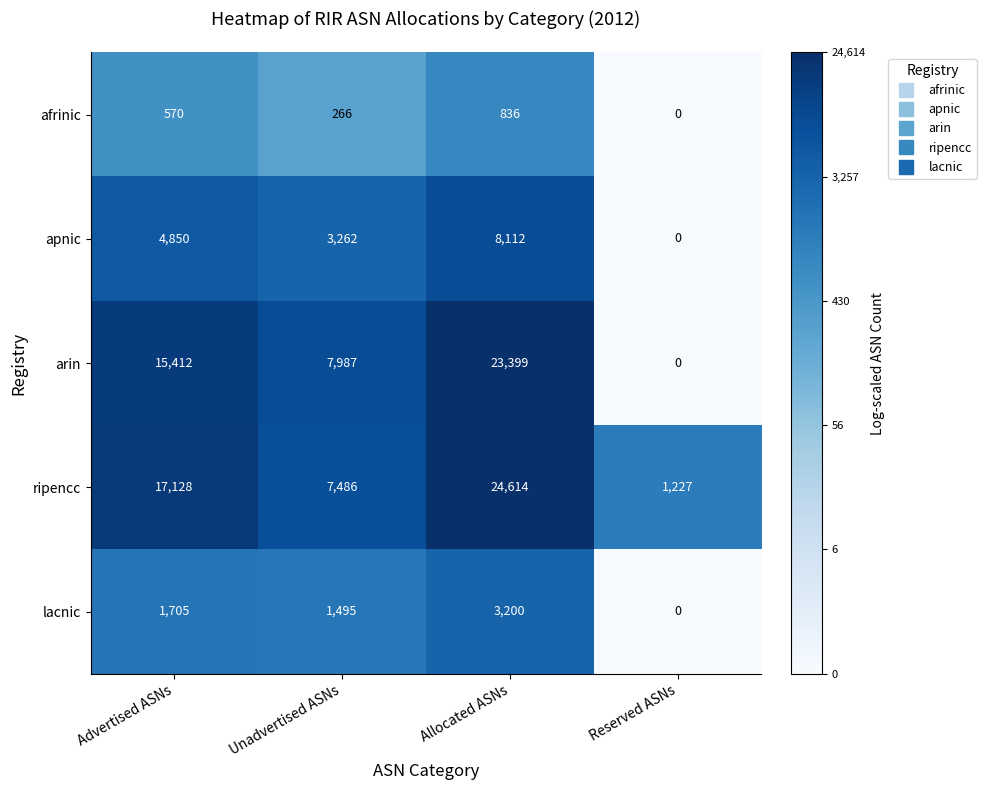

How many values in arin are above zero?

3